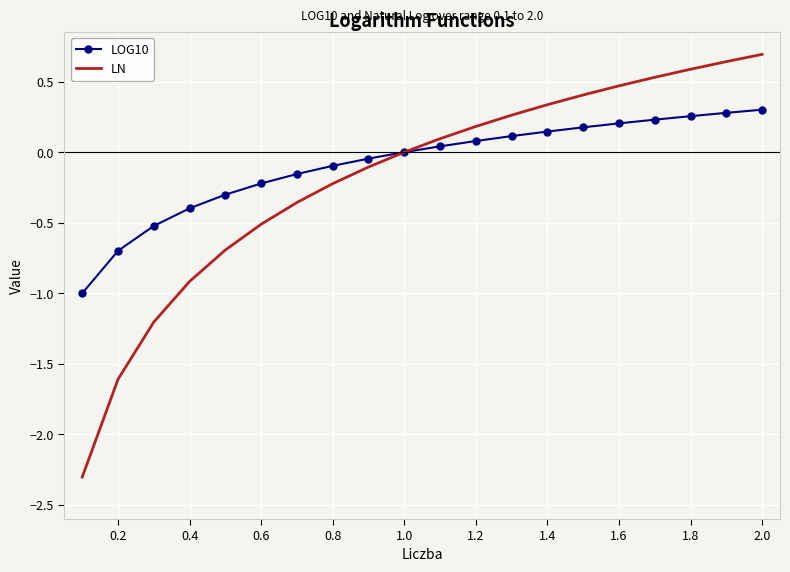

Rank the series by their maximum value, from lowest to highest.

LOG10, LN